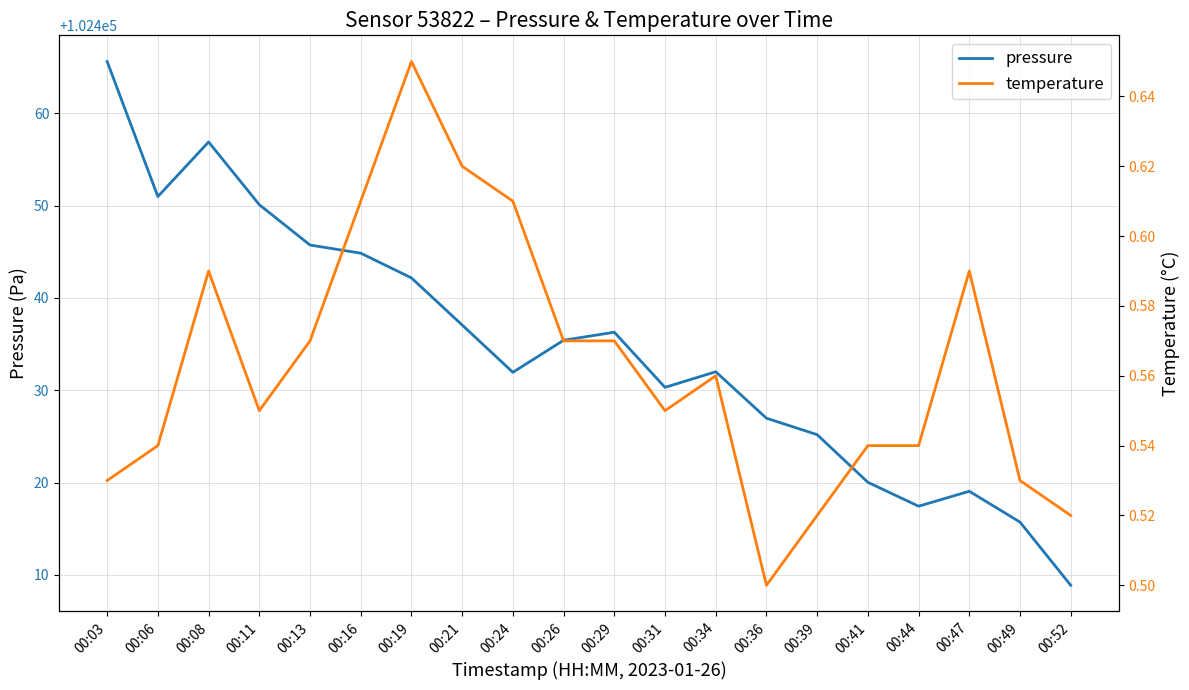

Which series has the largest total across all categories?

pressure